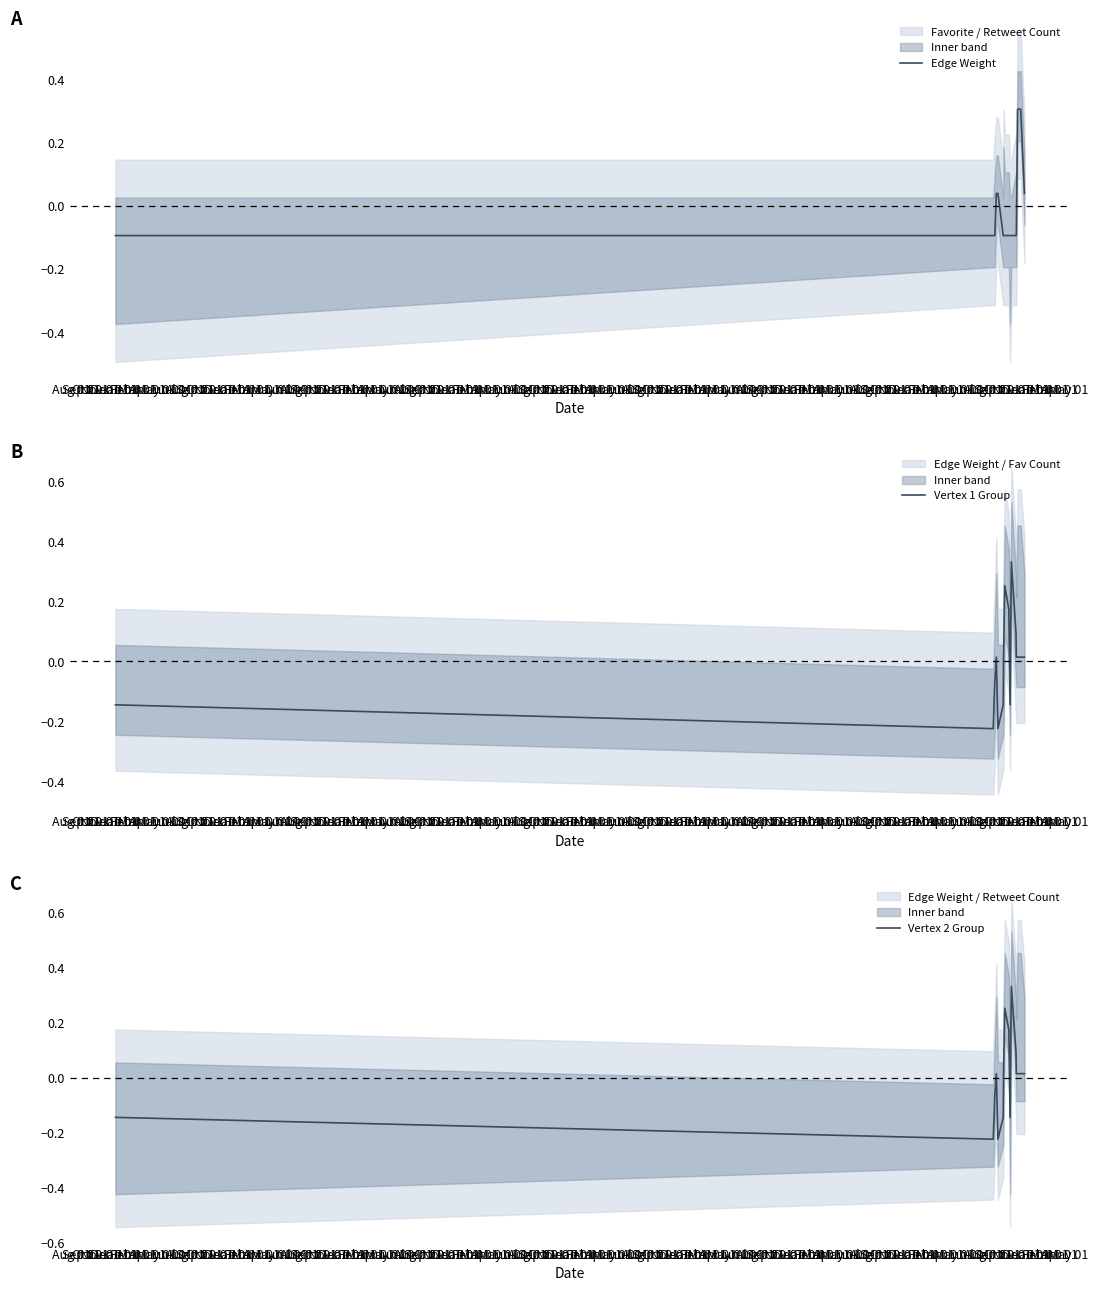

How many interior local peaks does the Vertex 2 Group series have?

3